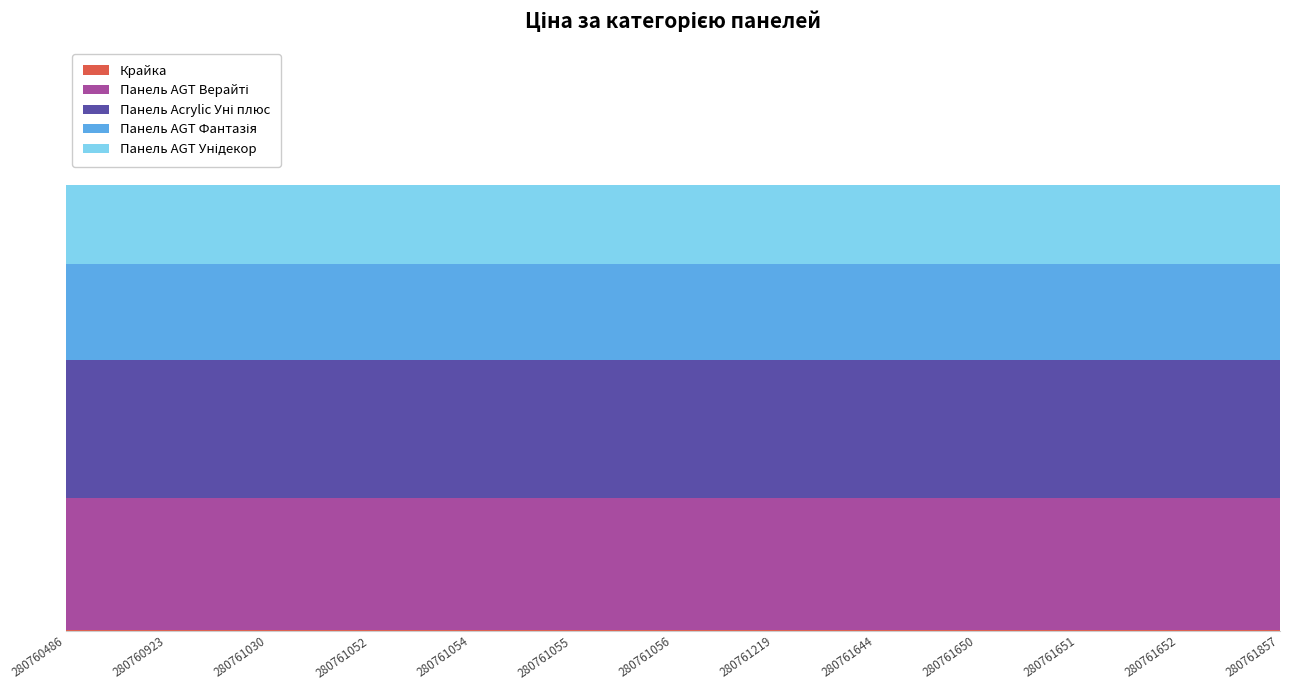

Reading right to left, transcribe all the data shown in this chart.

Крайка: 280761857=32.0	280761652=32.0	280761651=32.0	280761650=32.0	280761644=32.0	280761219=32.0	280761056=32.0	280761055=32.0	280761054=32.0	280761052=32.0	280761030=32.0	280760923=32.0	280760486=32.0
Панель AGT Верайті: 280761857=9480.1	280761652=9480.1	280761651=9480.1	280761650=9480.1	280761644=9480.1	280761219=9480.1	280761056=9480.1	280761055=9480.1	280761054=9480.1	280761052=9480.1	280761030=9480.1	280760923=9480.1	280760486=9480.1
Панель Acrylic Уні плюс: 280761857=9975.0	280761652=9975.0	280761651=9975.0	280761650=9975.0	280761644=9975.0	280761219=9975.0	280761056=9975.0	280761055=9975.0	280761054=9975.0	280761052=9975.0	280761030=9975.0	280760923=9975.0	280760486=9975.0
Панель AGT Фантазія: 280761857=6925.7	280761652=6925.7	280761651=6925.7	280761650=6925.7	280761644=6925.7	280761219=6925.7	280761056=6925.7	280761055=6925.7	280761054=6925.7	280761052=6925.7	280761030=6925.7	280760923=6925.7	280760486=6925.7
Панель AGT Унідекор: 280761857=5673.8	280761652=5673.8	280761651=5673.8	280761650=5673.8	280761644=5673.8	280761219=5673.8	280761056=5673.8	280761055=5673.8	280761054=5673.8	280761052=5673.8	280761030=5673.8	280760923=5673.8	280760486=5673.8